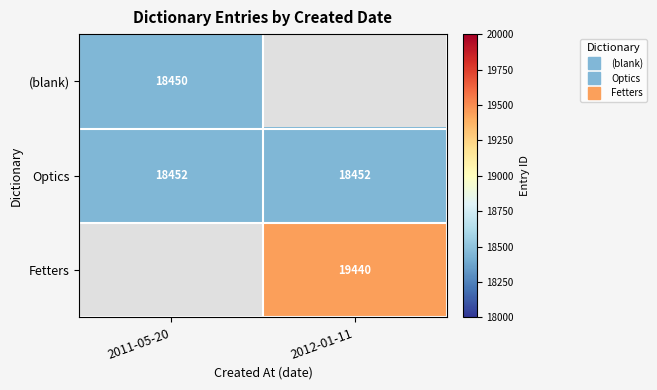

What is the highest value of the (blank) series?

18450.0